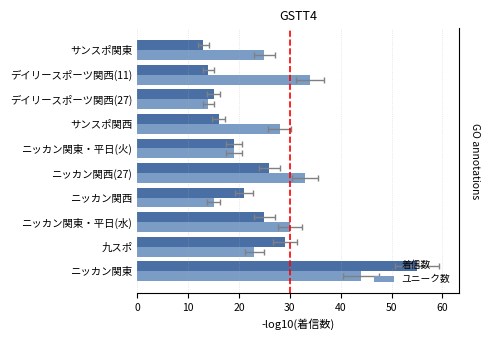

Which series has the largest total across all categories?

ユニーク数